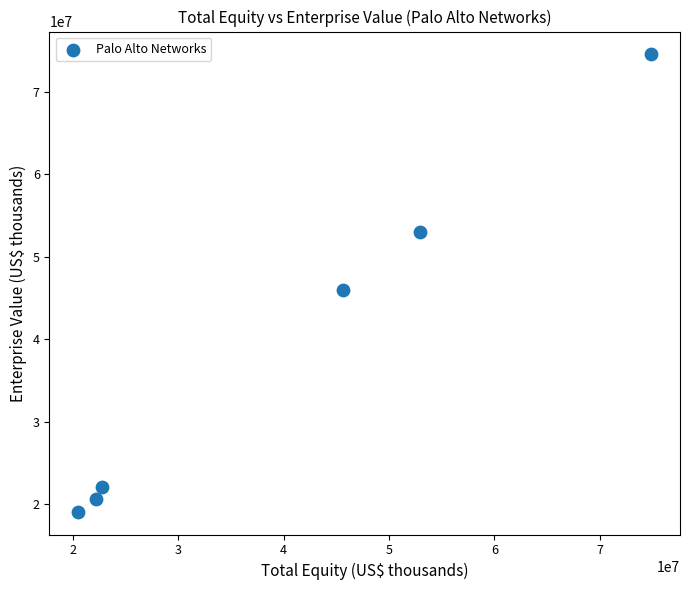

What is the average X value?

39794669